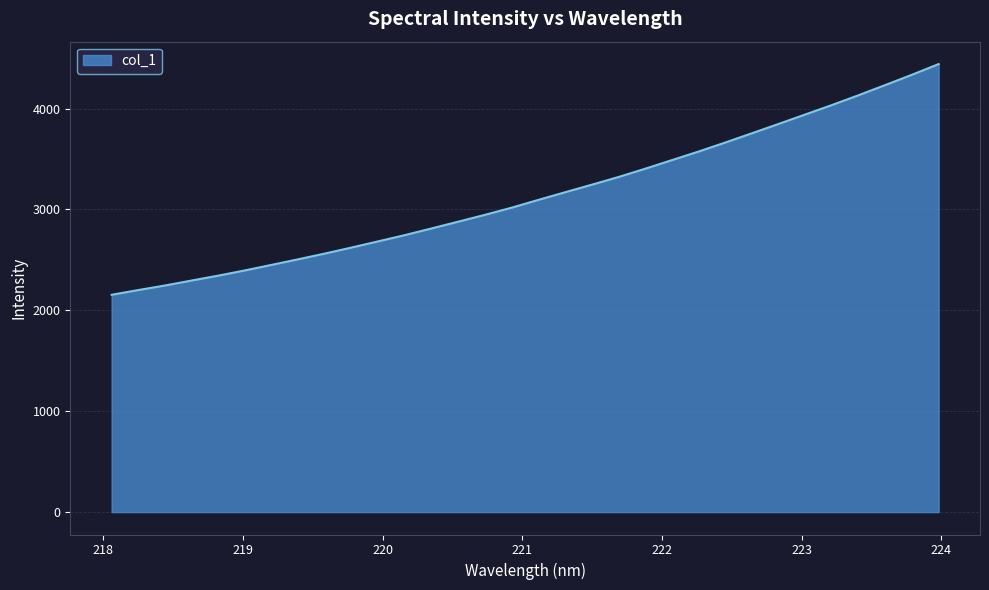

What is the difference between the maximum and minimum values?

2286.6